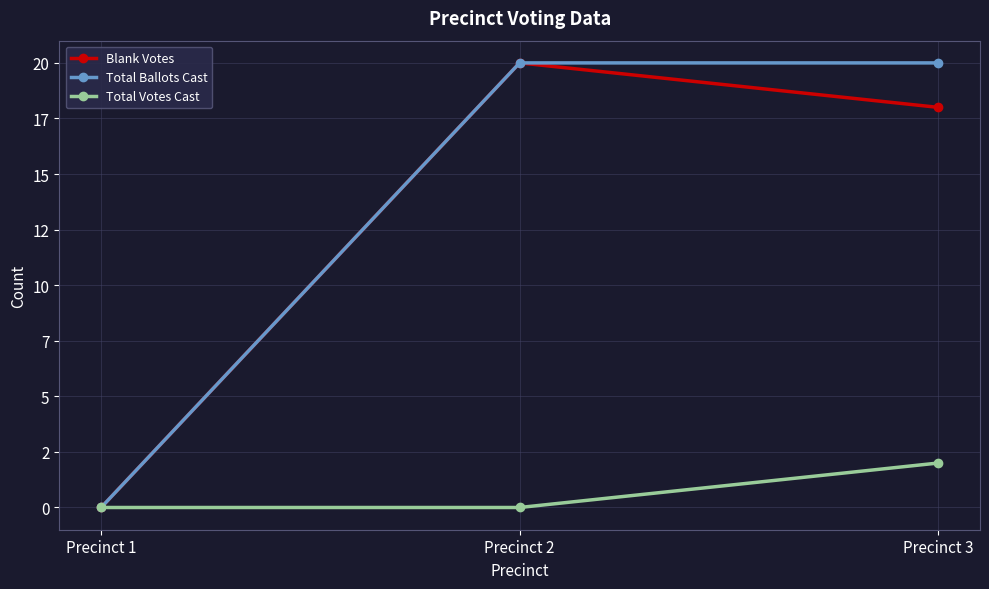

Rank the series at Precinct 1 from highest to lowest value.

Blank Votes, Total Ballots Cast, Total Votes Cast